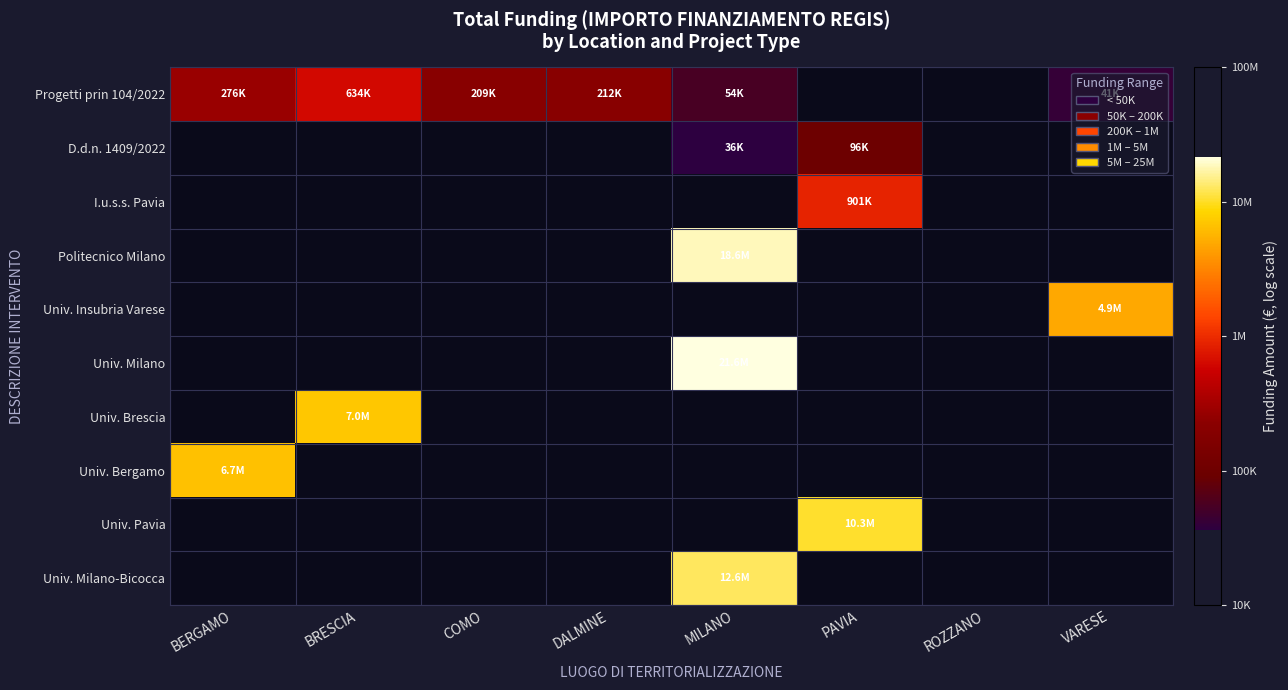

Count the number of categories in the chart.

8